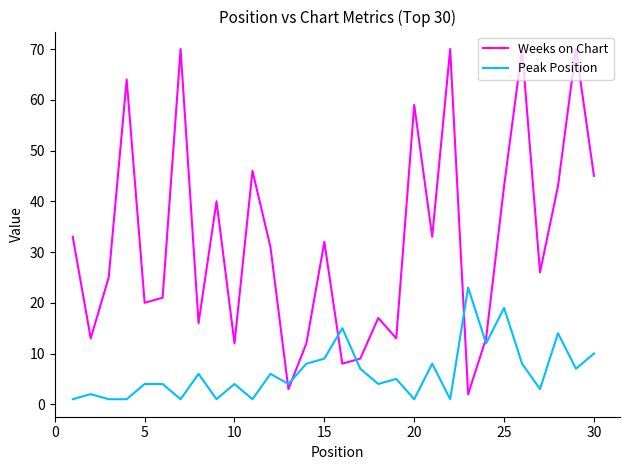

True or false: Weeks on Chart and Peak Position cross at least once.

True